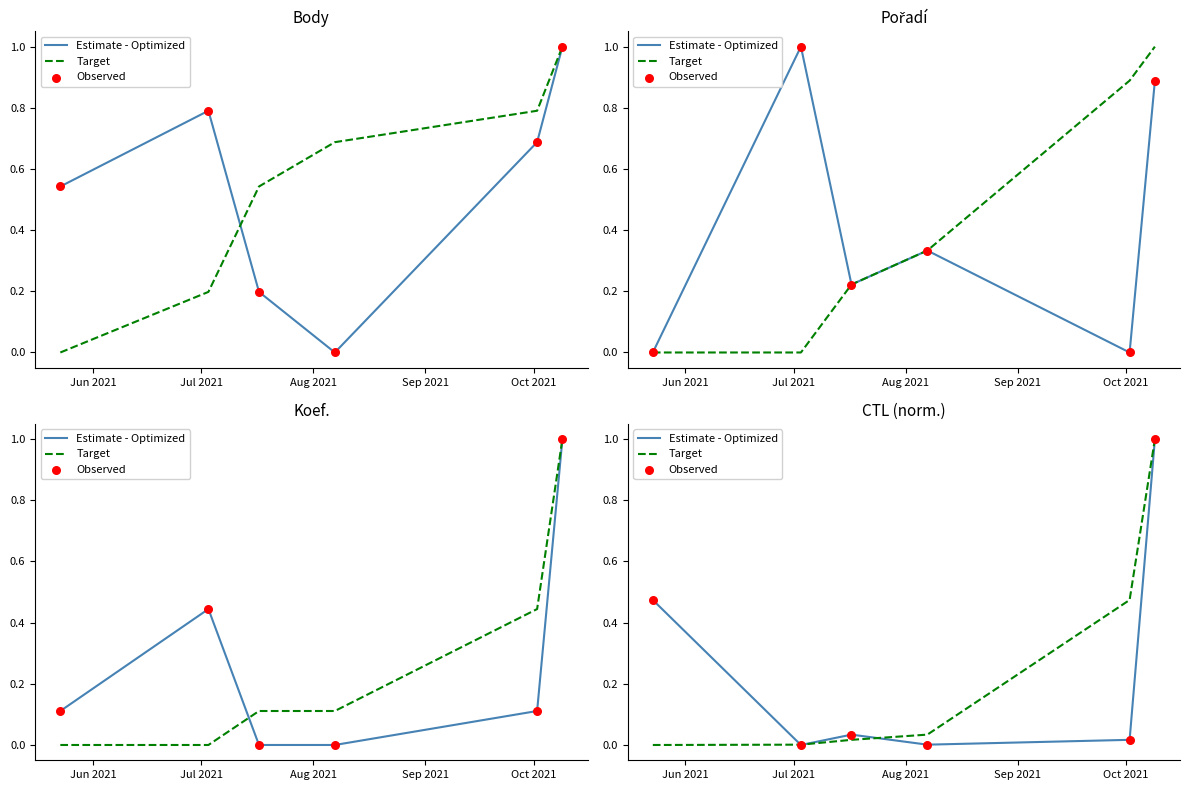

At how many categories does at least one series exceed 0?

6